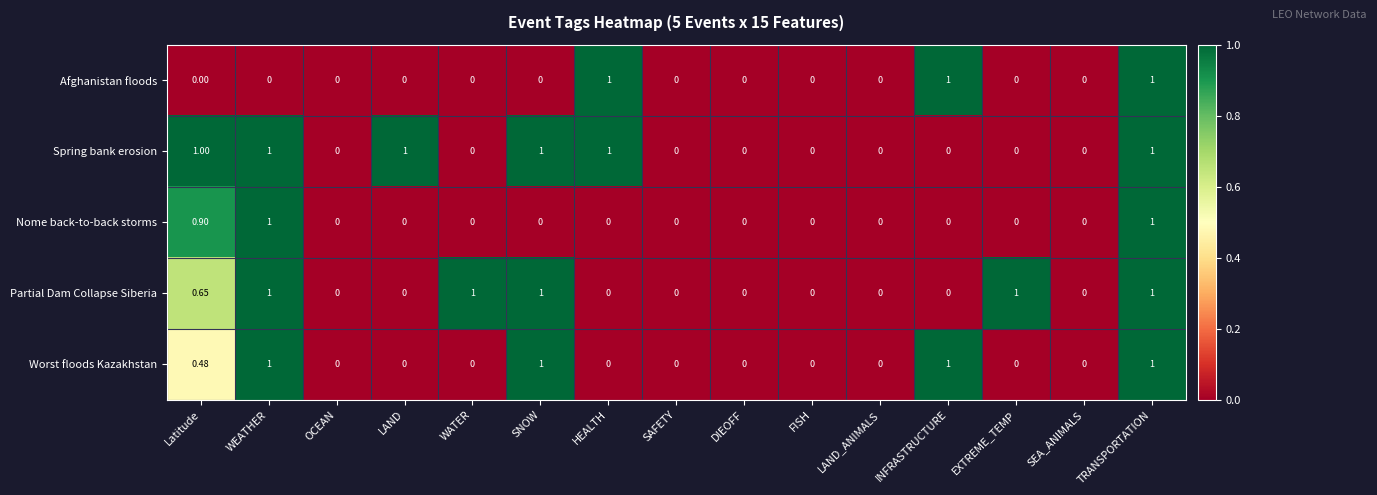

Which series has the largest total across all categories?

Spring bank erosion